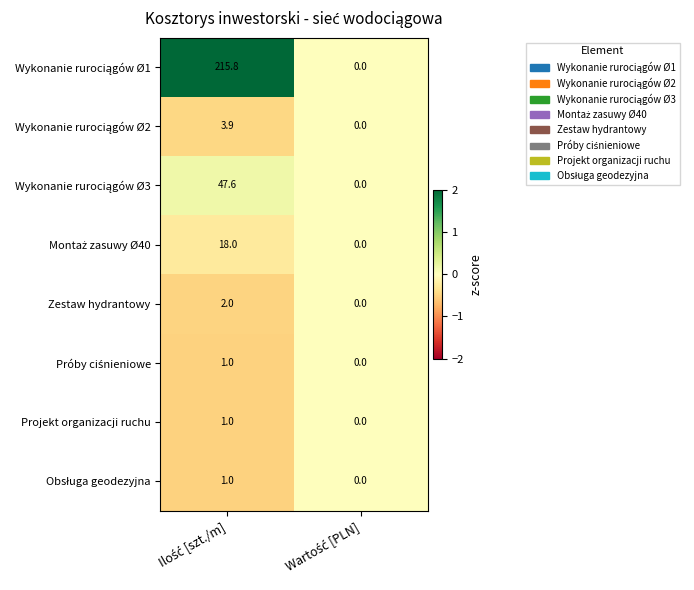

What is the sum of all Zestaw hydrantowy values?

2.0